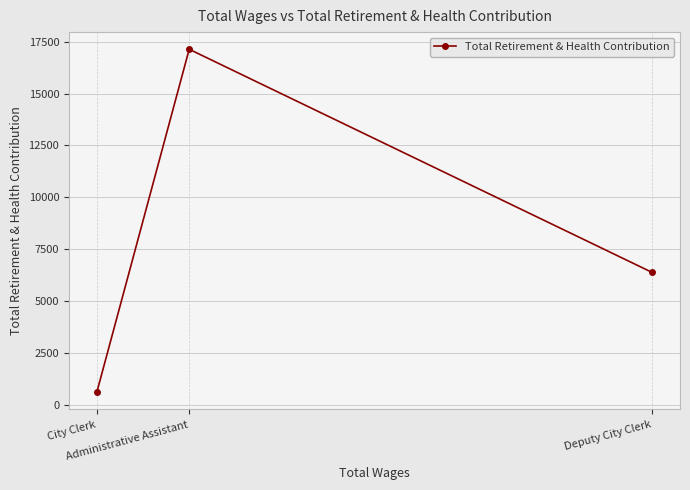

Which label corresponds to the largest value in the chart?

Administrative Assistant